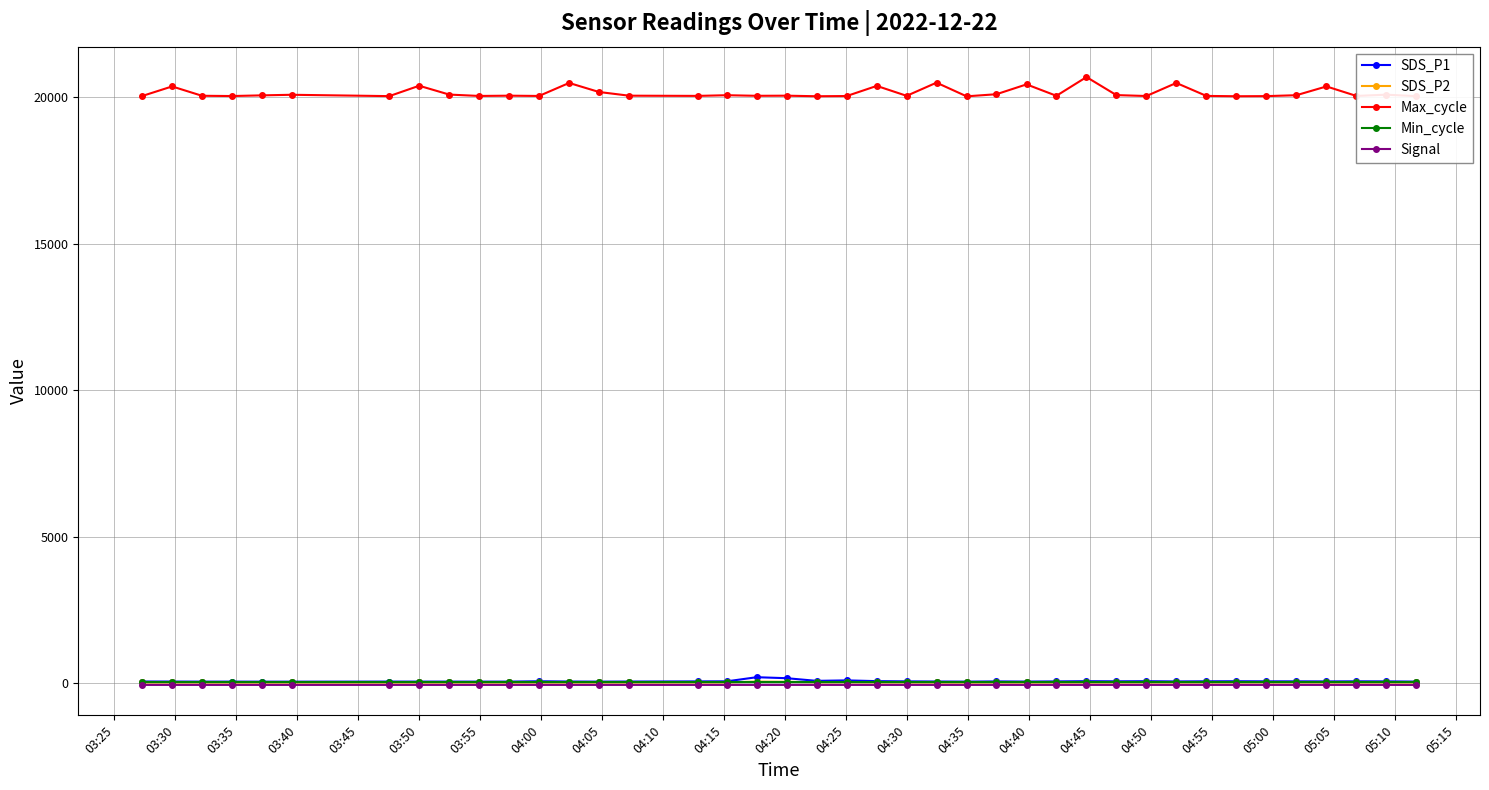

How many values in the Max_cycle series are below 20056?

19